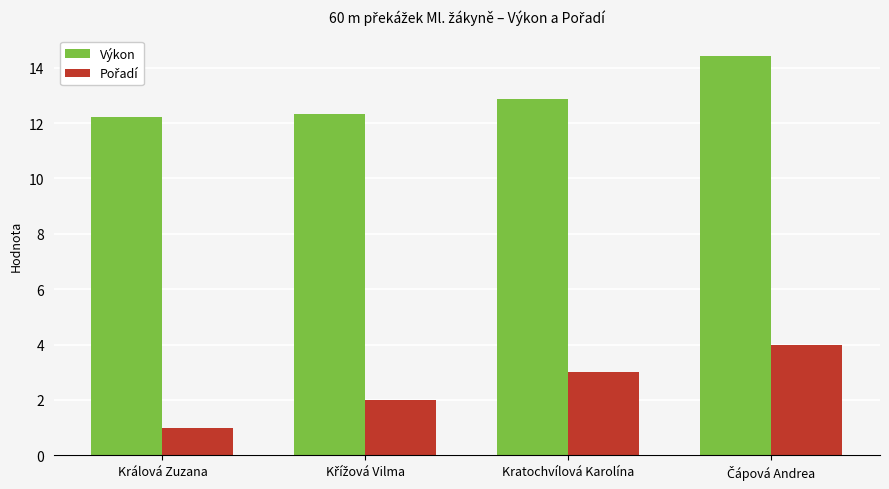

The value of Výkon at Kratochvílová Karolína is 12.9. True or false?

True